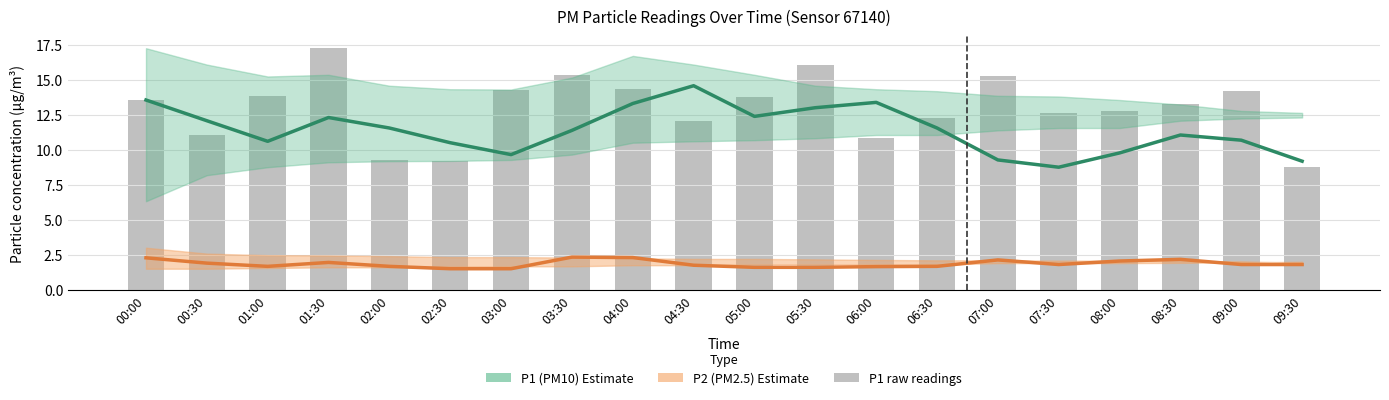

What is the label of the 8th bar from the left?

03:30